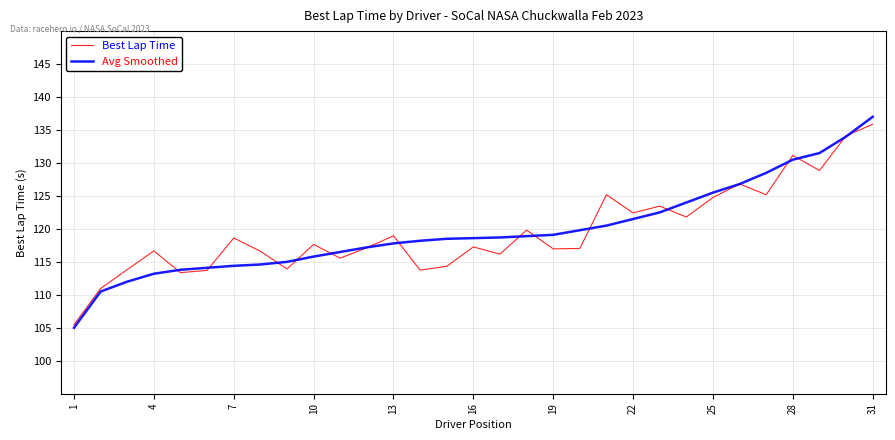

Which series has the largest range (max minus min)?

Avg Smoothed